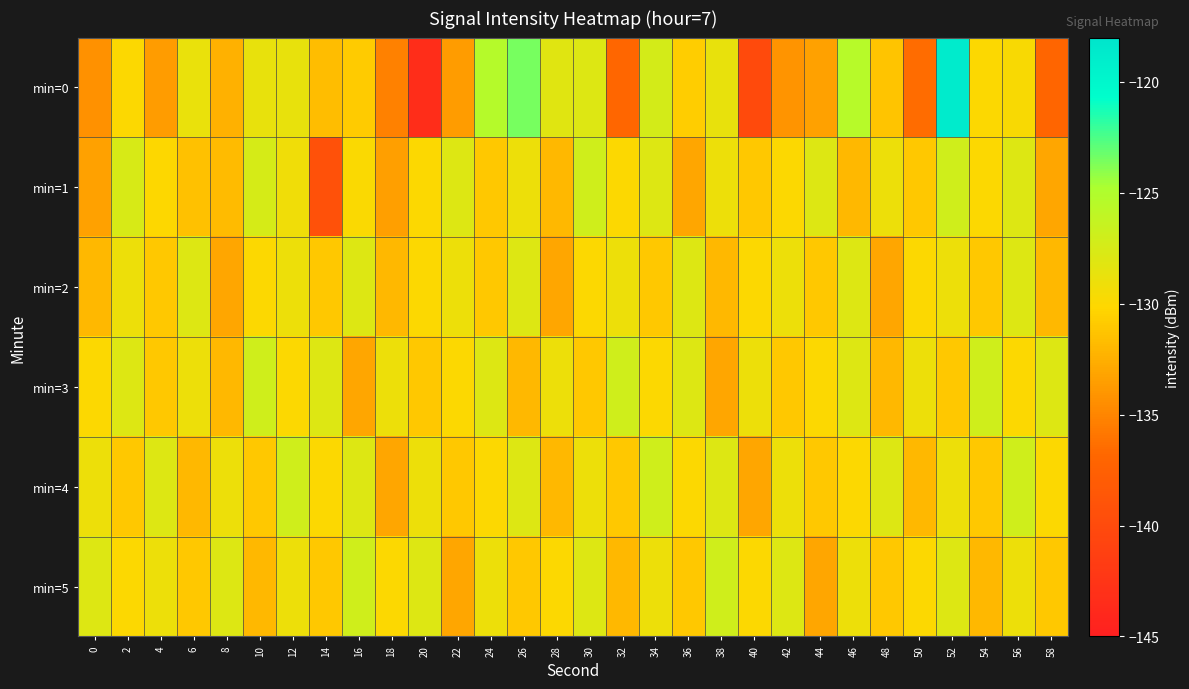

What is the total value across all series at 16?

-776.7